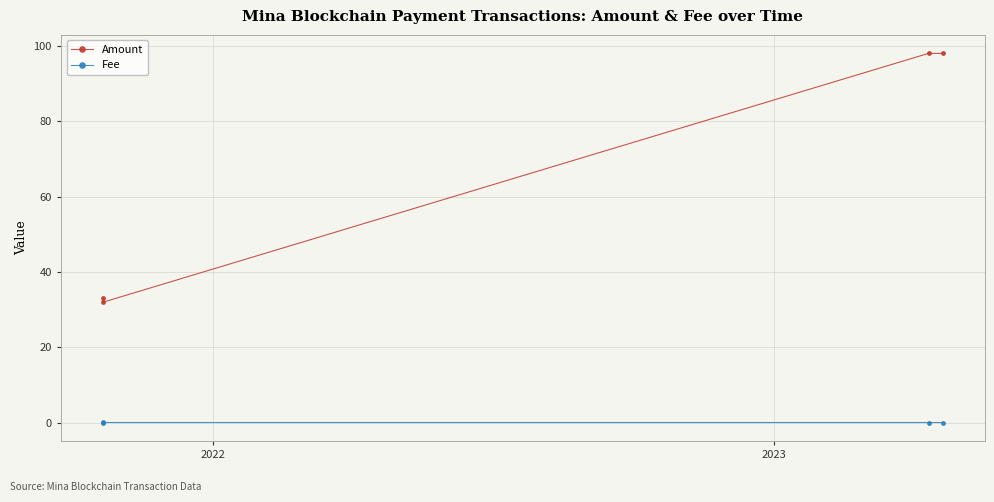

How many data points in Amount are less than 97?

2